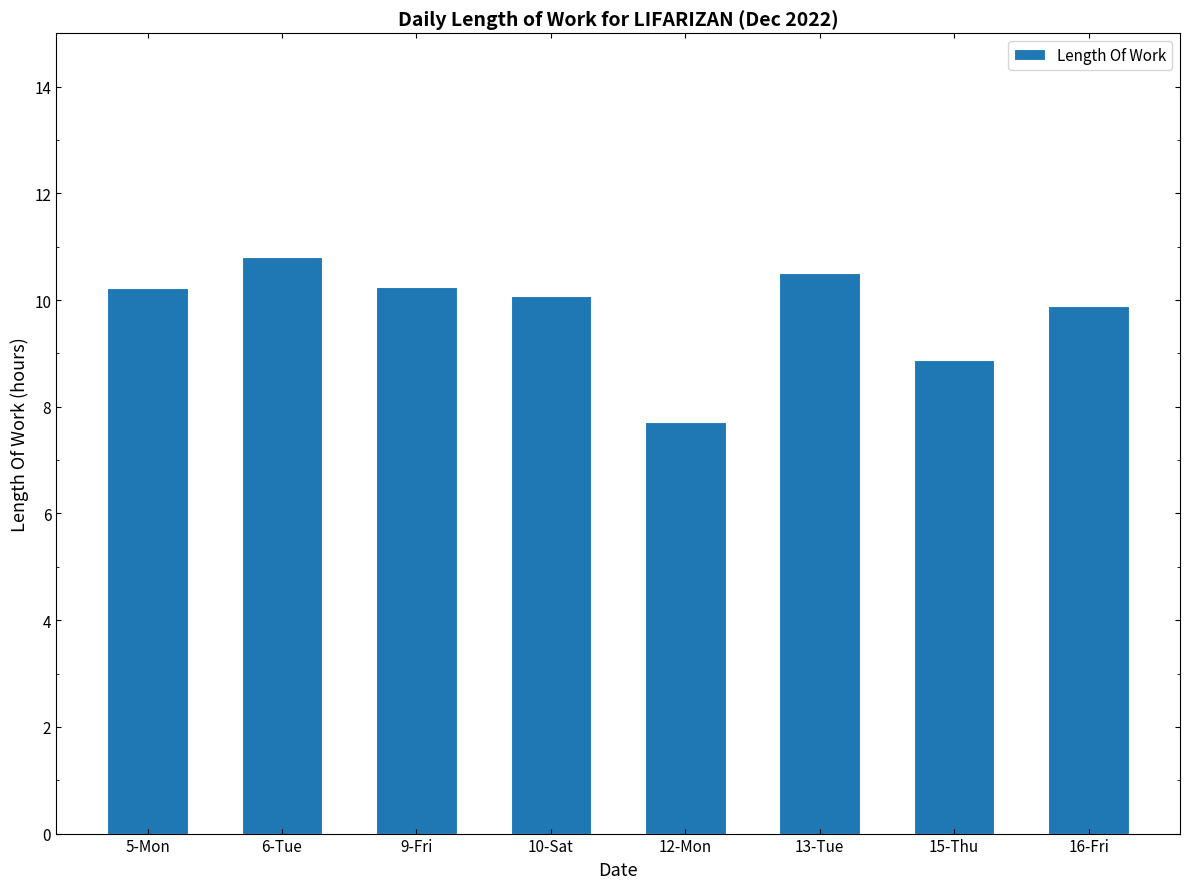

Which label corresponds to the largest value in the chart?

6-Tue